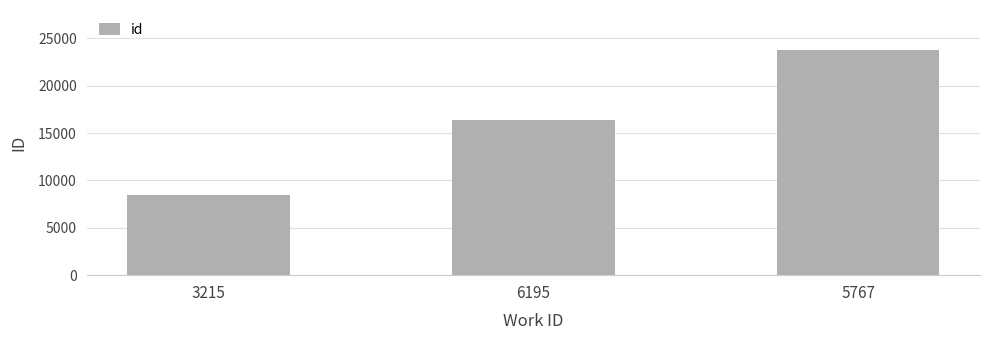

How many bars are there in total?

3